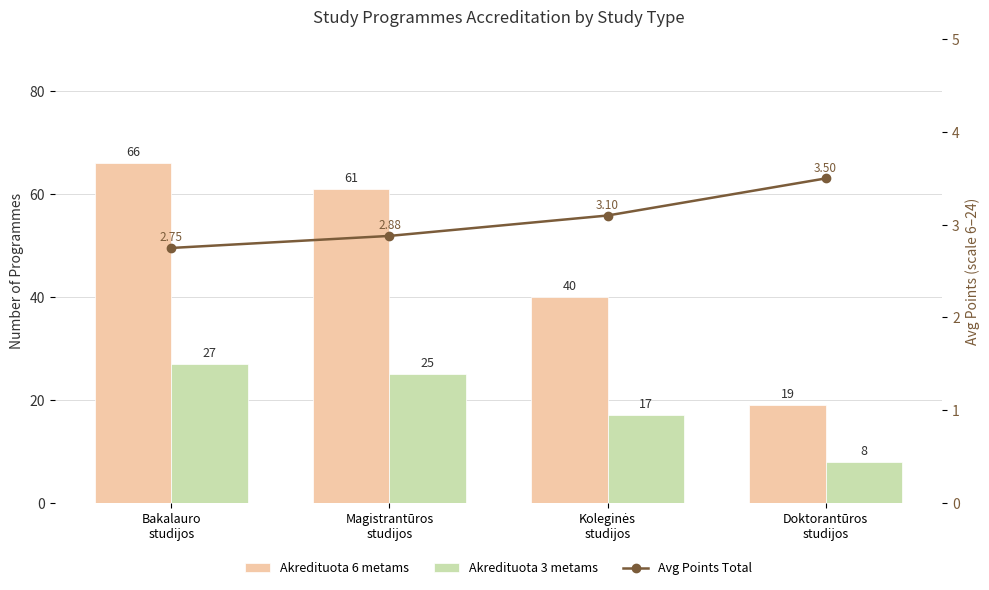

Which category has the lowest value in the Akredituota 6 metams series?

Doktorantūros
studijos